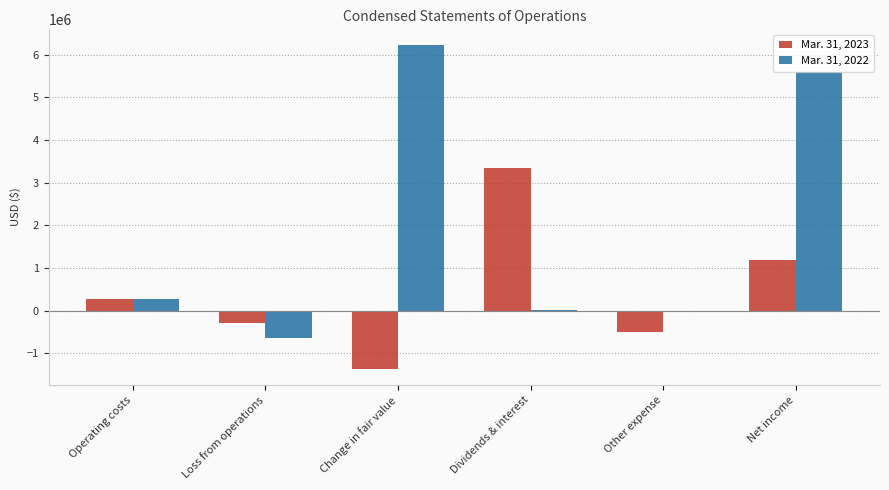

The Mar. 31, 2022 series shows -631924 at Loss from operations. True or false?

True